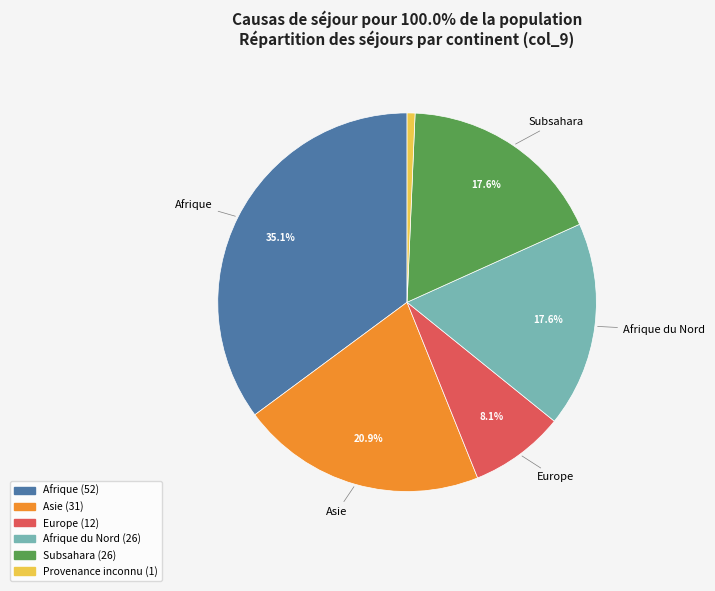

Is there any slice that represents more than half of the pie?

No